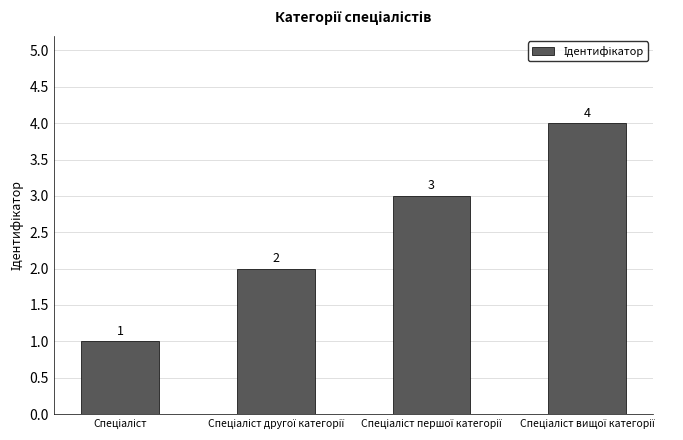

What is the sum of all values?

10